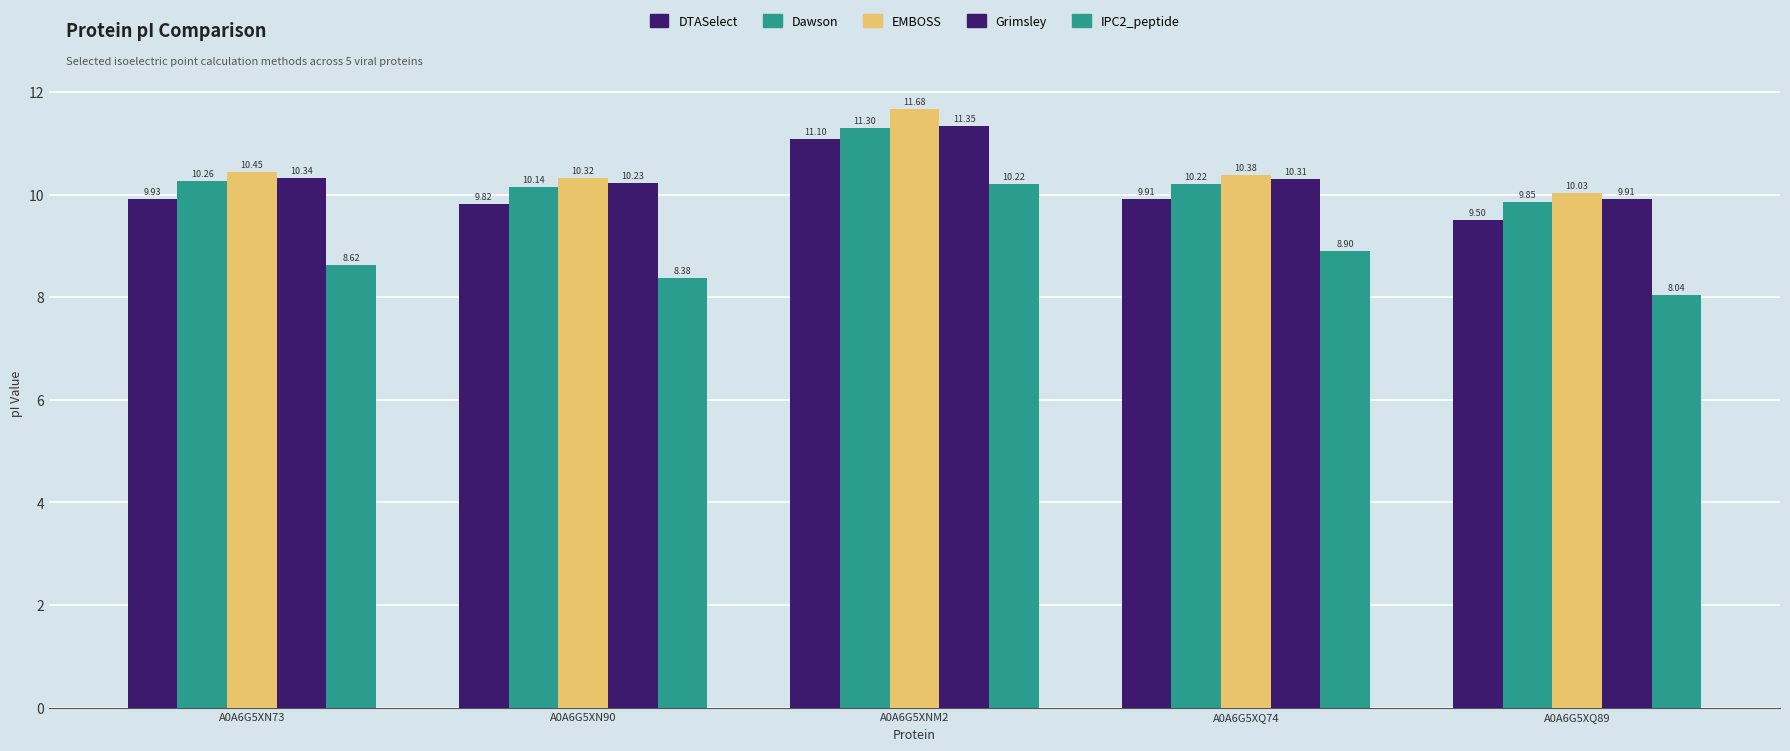

Read the DTASelect value at A0A6G5XQ74.

9.9